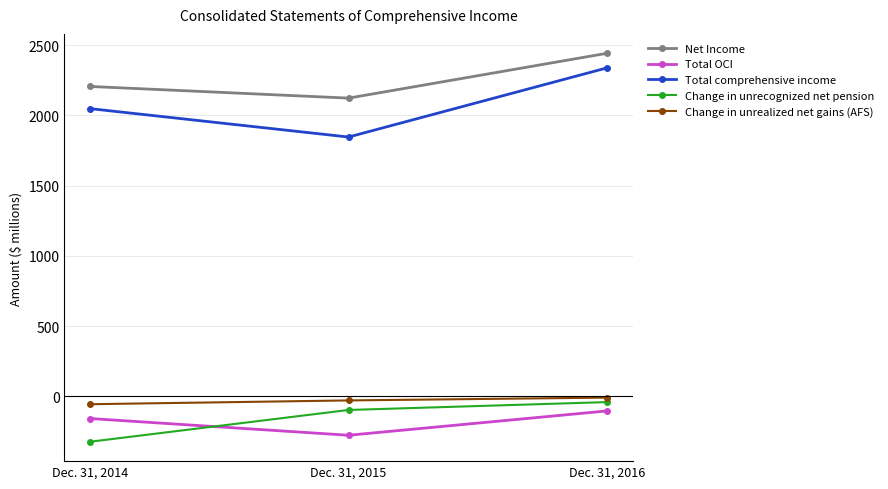

What is the difference between the maximum and minimum values in the Net Income series?

319